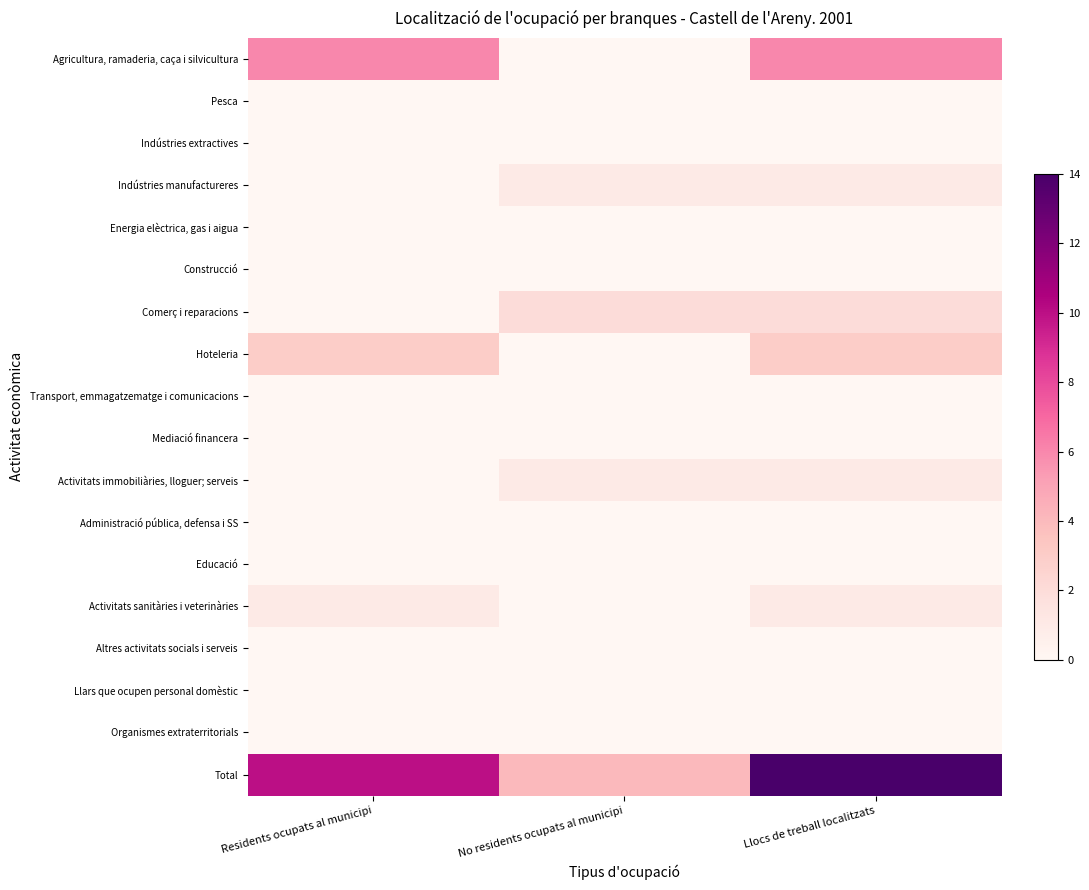

At how many categories does at least one series exceed 0?

3